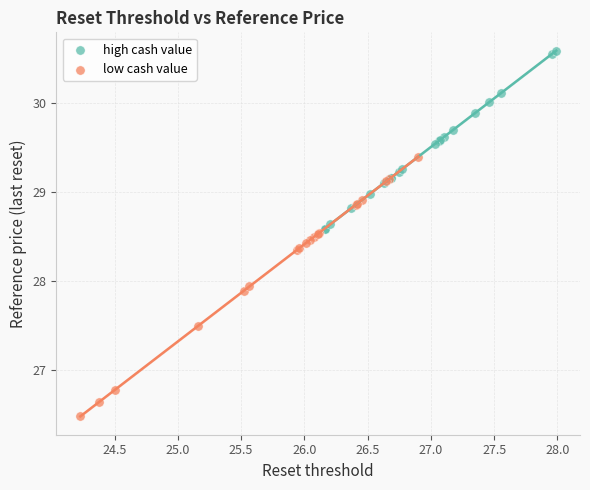

What are all the series names shown in the legend?

high cash value, low cash value